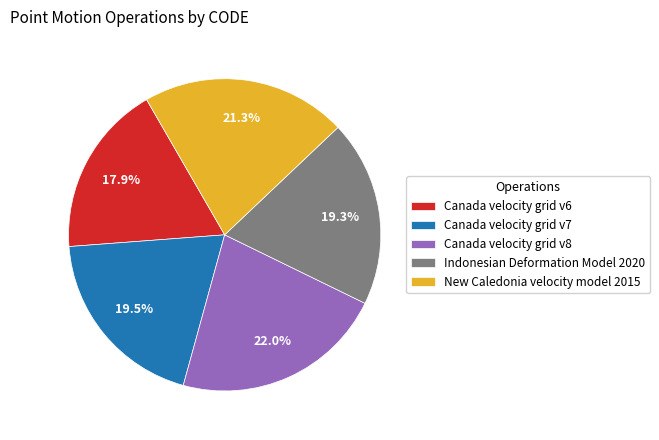

True or false: Canada velocity grid v8 accounts for 9% of the total.

False